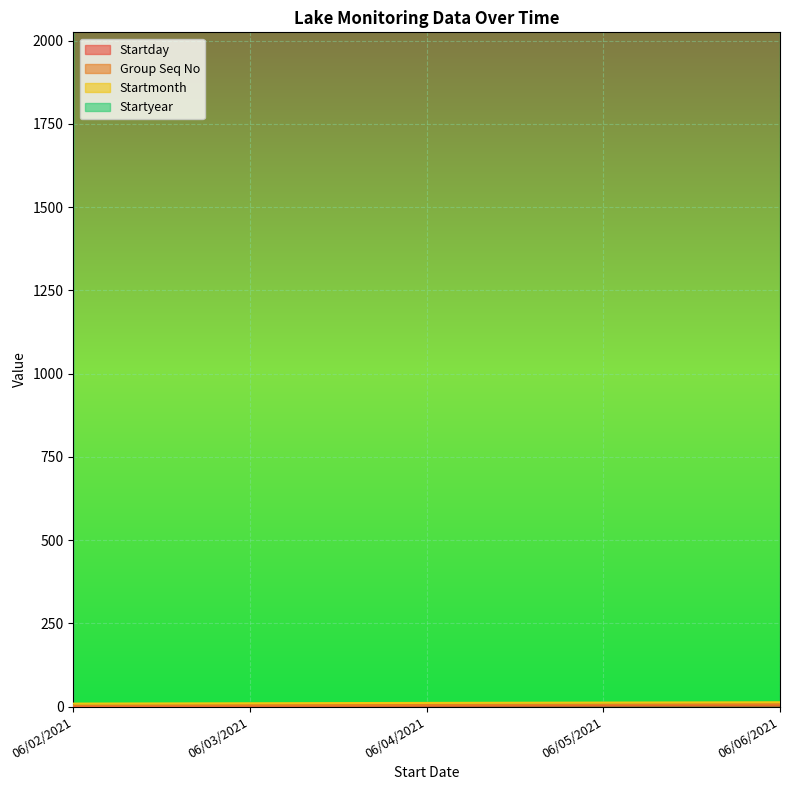

Which series has the widest spread of values?

Startday